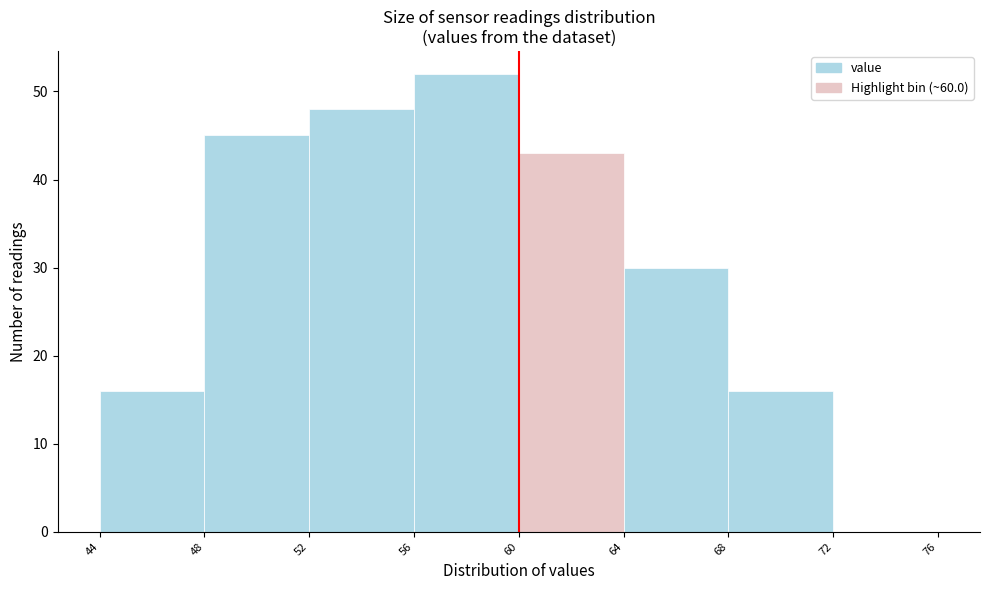

What is the height of the bar covering 48 to 52 on the x-axis? The values are not printed on the chart, so give them approximately, as read against the axis.

45